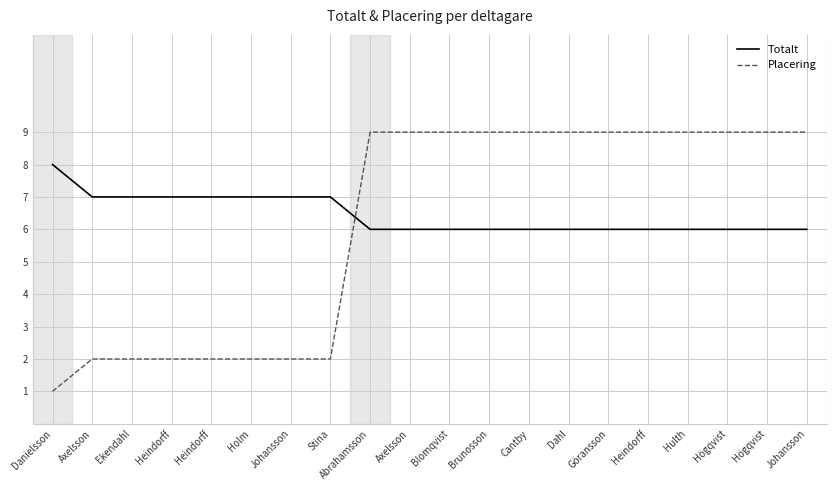

Which series has the widest spread of values?

Placering